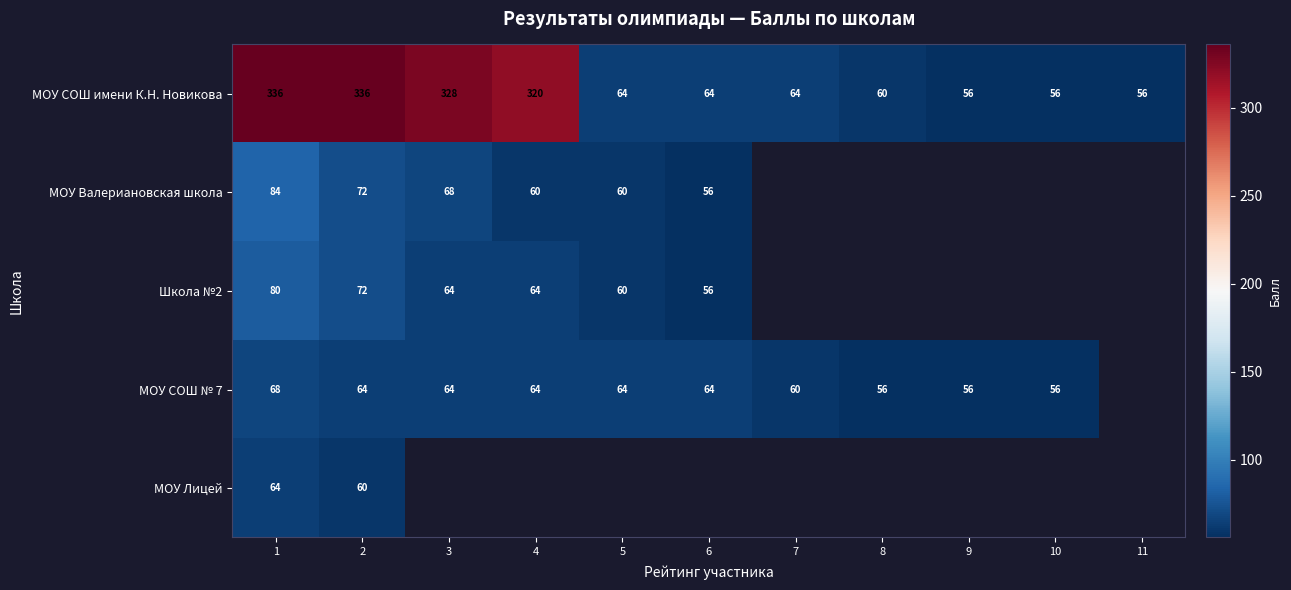

What is the difference between the МОУ СОШ имени К.Н. Новикова values at 4 and 11?

264